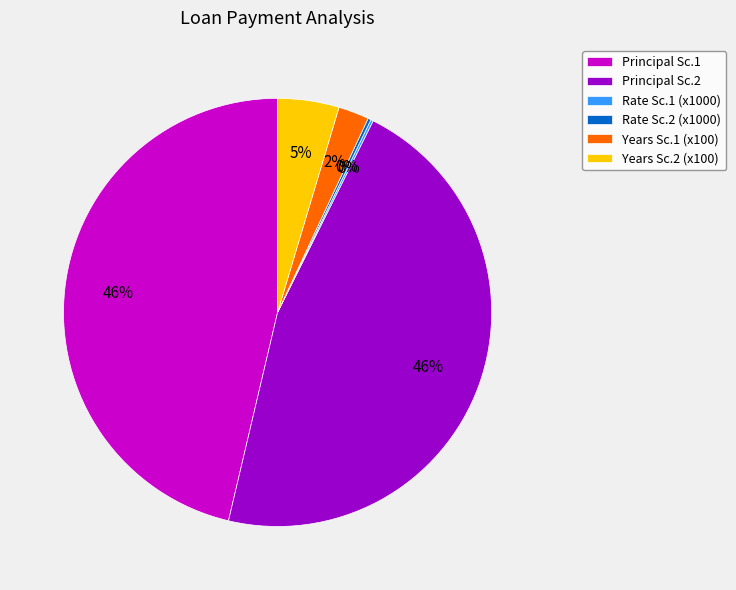

To the nearest percent, what is the average slice percentage?

17%